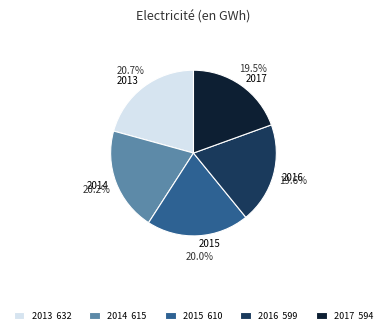

Is 2015 the majority of the pie?

No